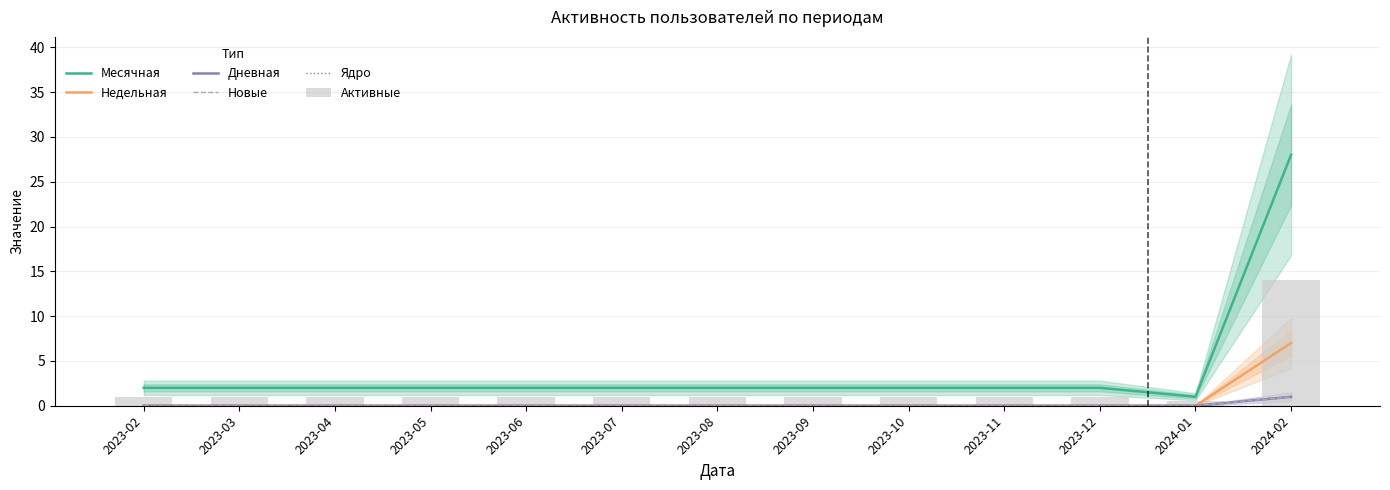

Reading left to right, what are all the values shown in this chart?

Месячная: 2.0	2.0	2.0	2.0	2.0	2.0	2.0	2.0	2.0	2.0	2.0	1.0	28.0
Недельная: 0.0	0.0	0.0	0.0	0.0	0.0	0.0	0.0	0.0	0.0	0.0	0.0	7.0
Дневная: 0.0	0.0	0.0	0.0	0.0	0.0	0.0	0.0	0.0	0.0	0.0	0.0	1.0
Новые: 0.0	0.0	0.0	0.0	0.0	0.0	0.0	0.0	0.0	0.0	0.0	0.0	1.0
Ядро: 0.0	0.0	0.0	0.0	0.0	0.0	0.0	0.0	0.0	0.0	0.0	0.0	0.0
Активные: 1.0	1.0	1.0	1.0	1.0	1.0	1.0	1.0	1.0	1.0	1.0	0.5	14.0